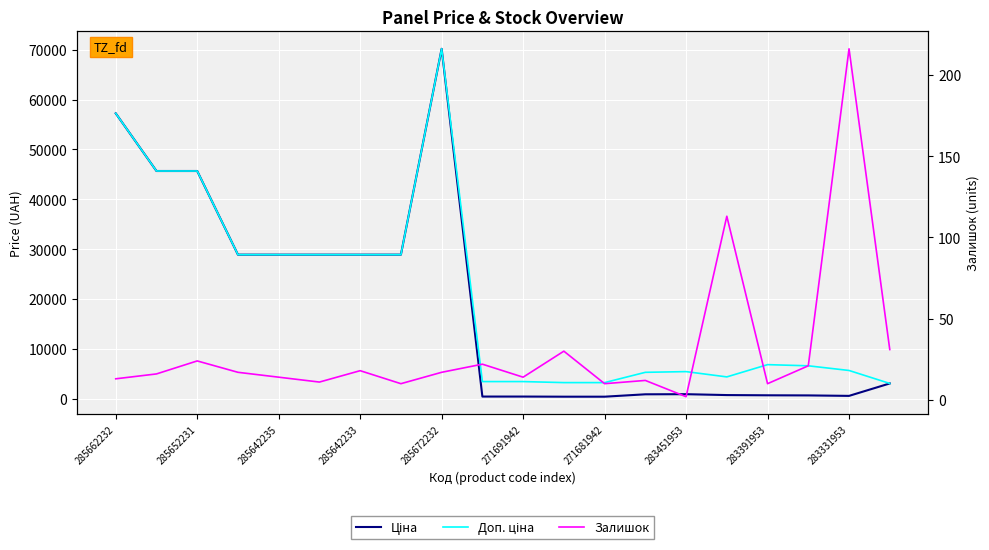

Between 285672232 and 11, which is larger?

285672232